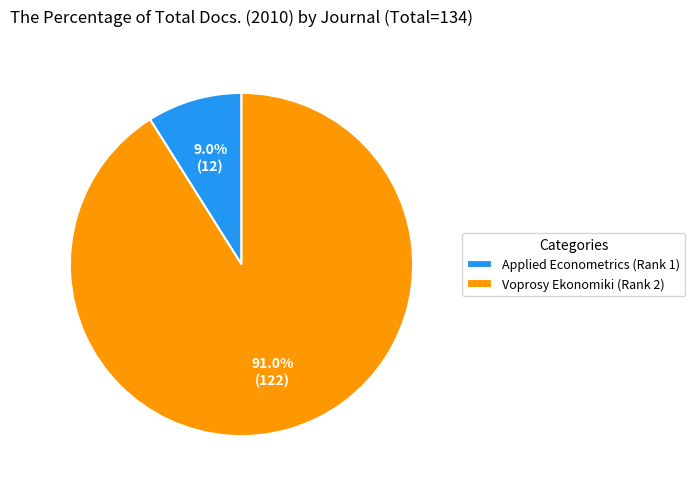

How many segments does this pie chart have?

2